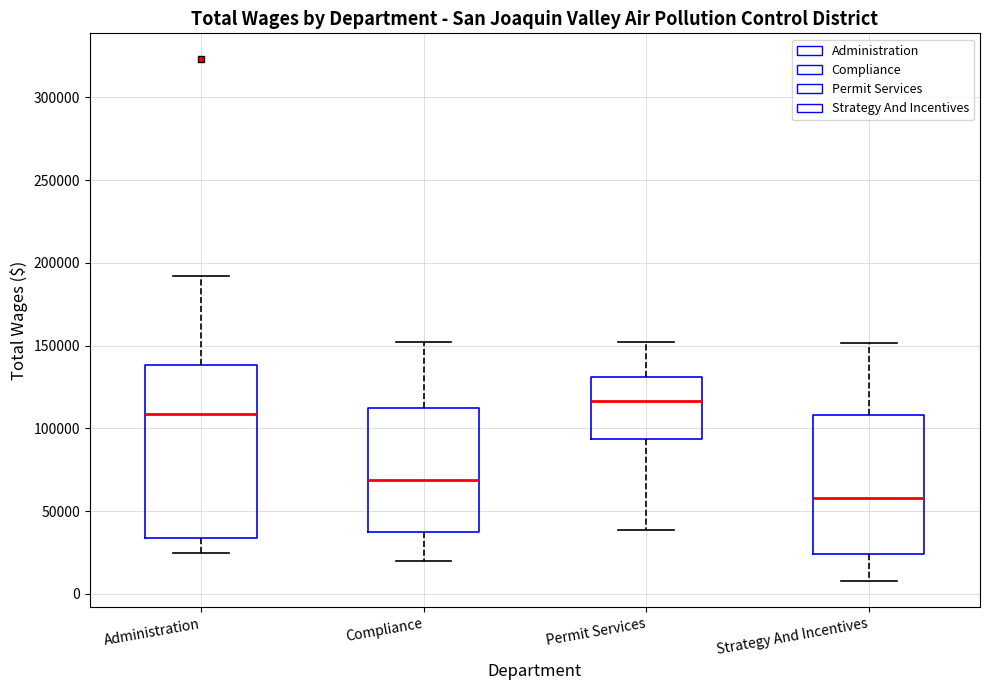

Comparing the boxes themselves (not the whiskers), which one is the tallest?

Administration